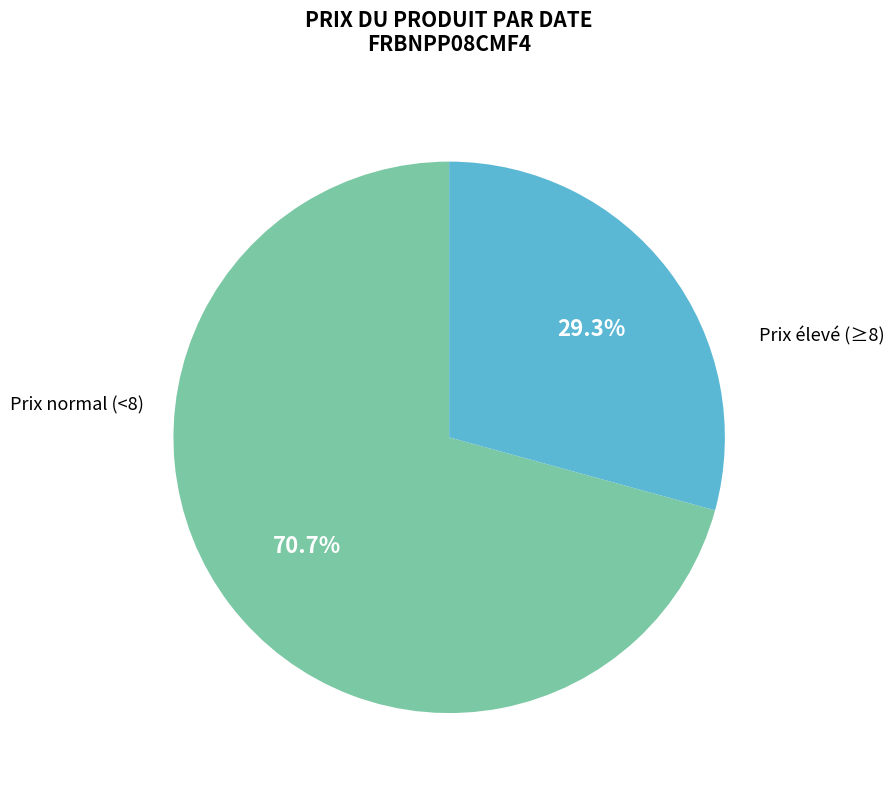

To the nearest percent, what is the difference between the largest and smallest slice percentages?

41%